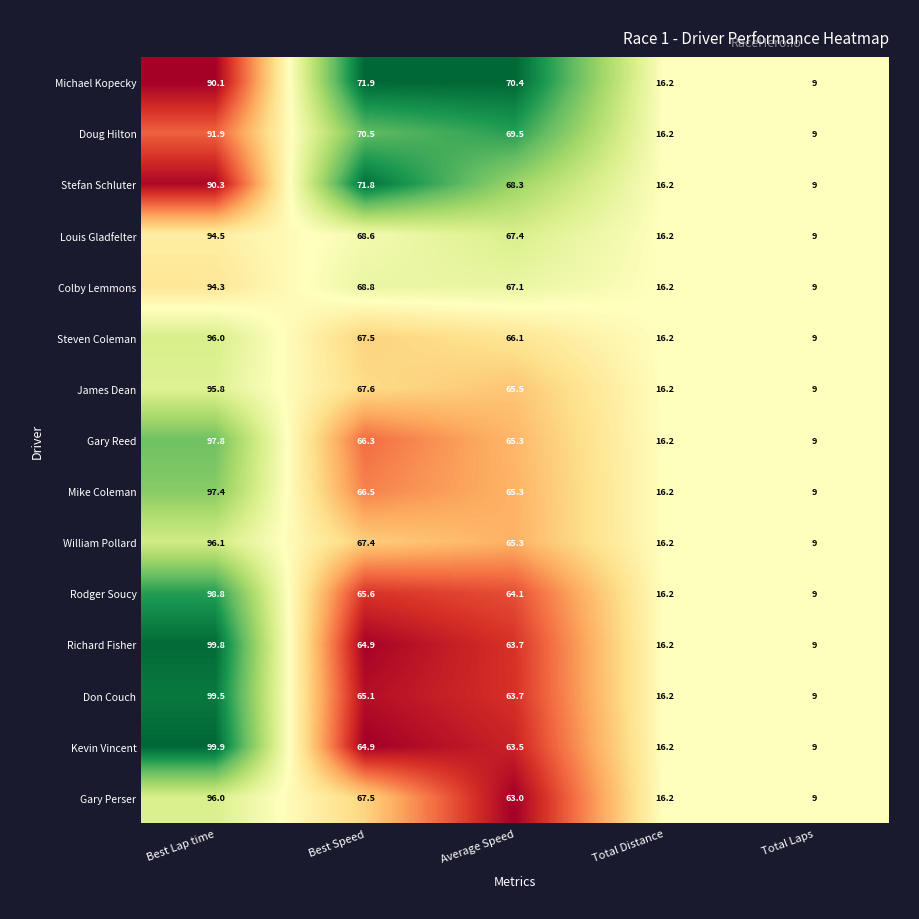

Which series has the largest range (max minus min)?

Kevin Vincent